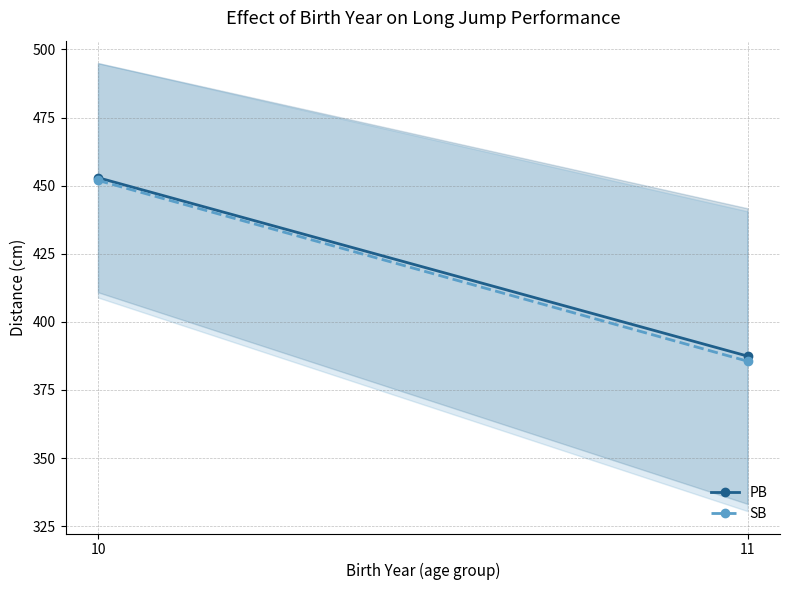

Which series has the largest range (max minus min)?

SB